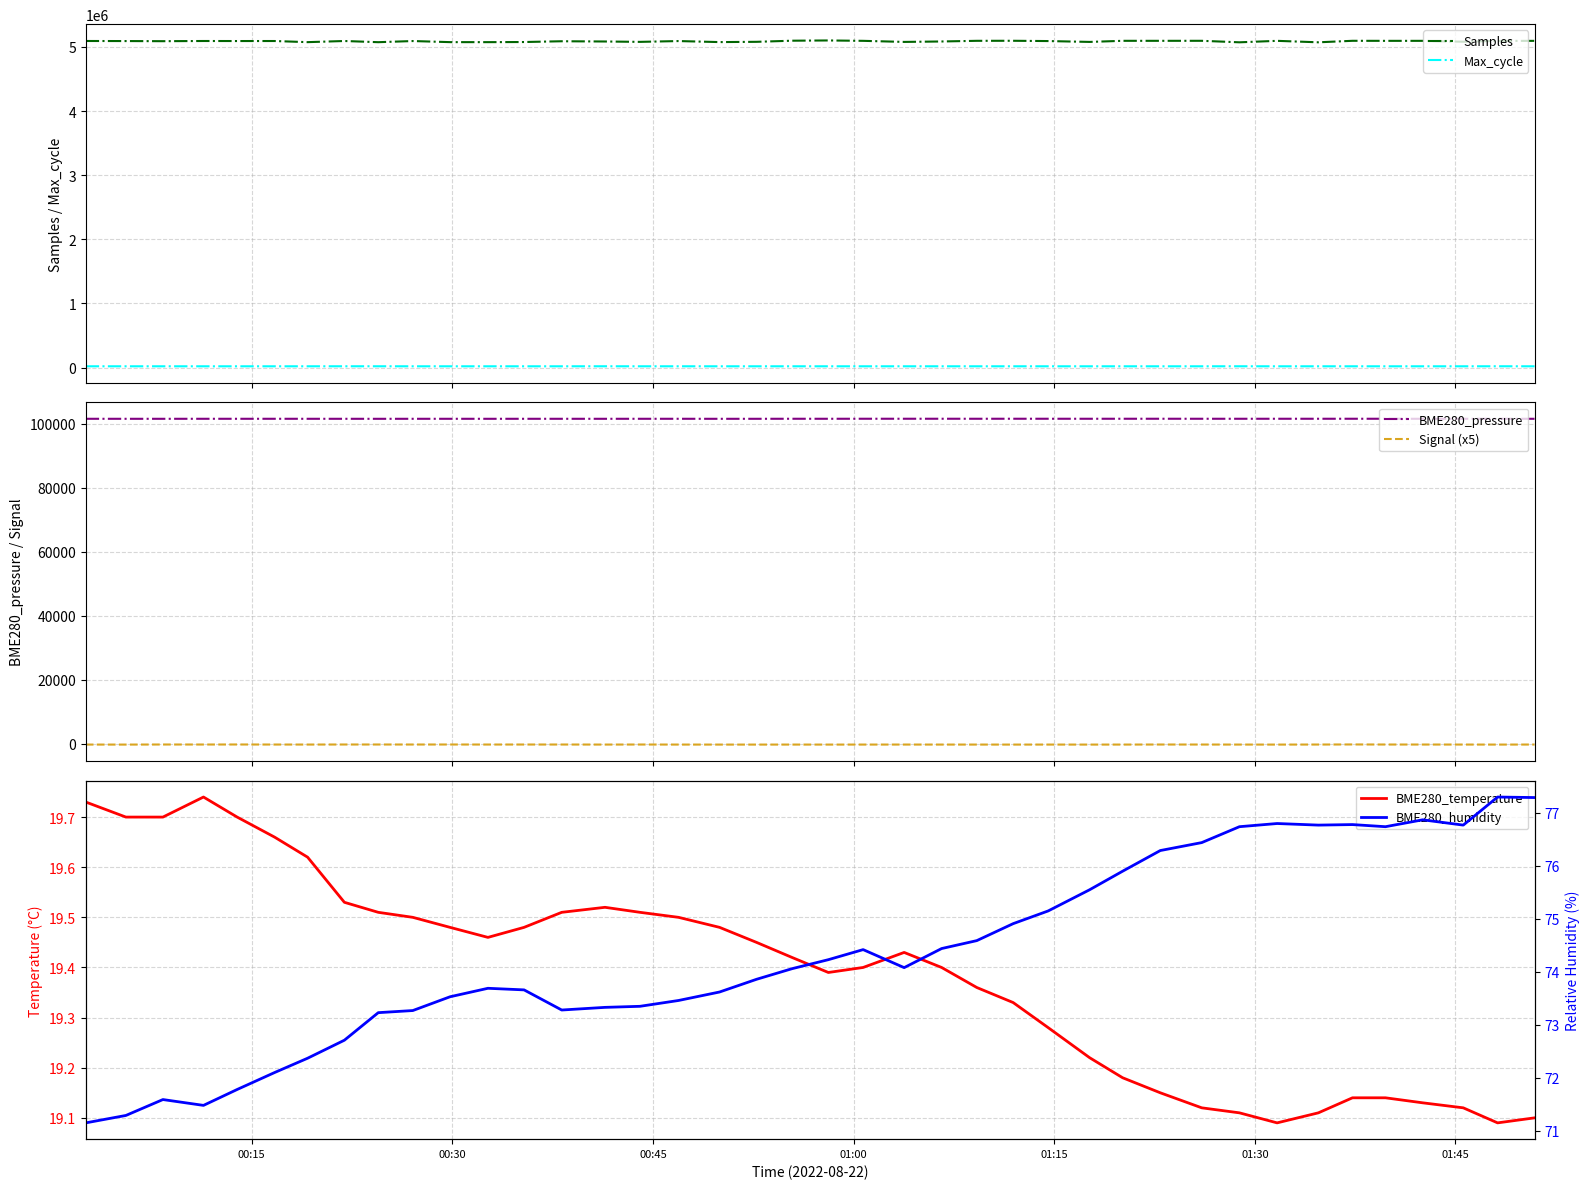

How many values in the Samples series exceed 5092547?

19